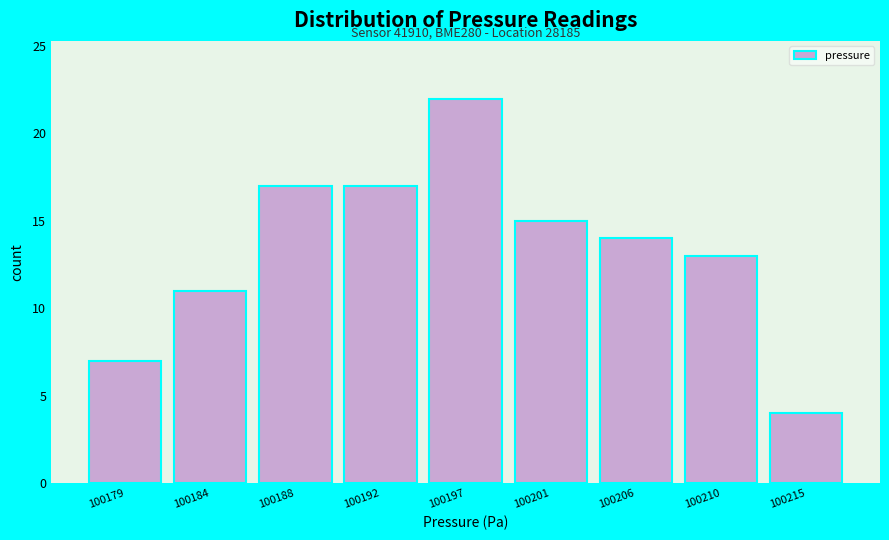

Reading right to left, list all the values displayed in this chart.

4	13	14	15	22	17	17	11	7